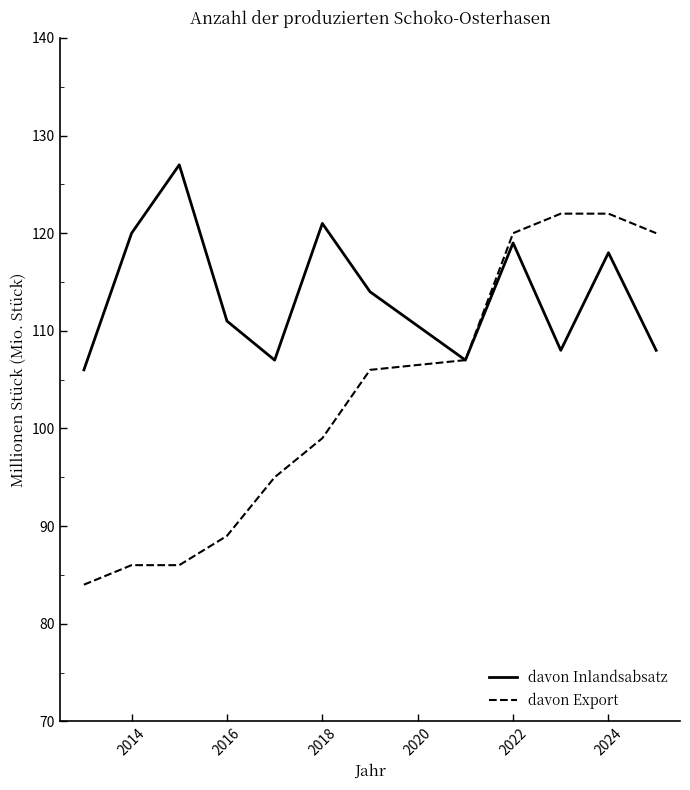

List the series in order of their overall mean, highest first.

davon Inlandsabsatz, davon Export